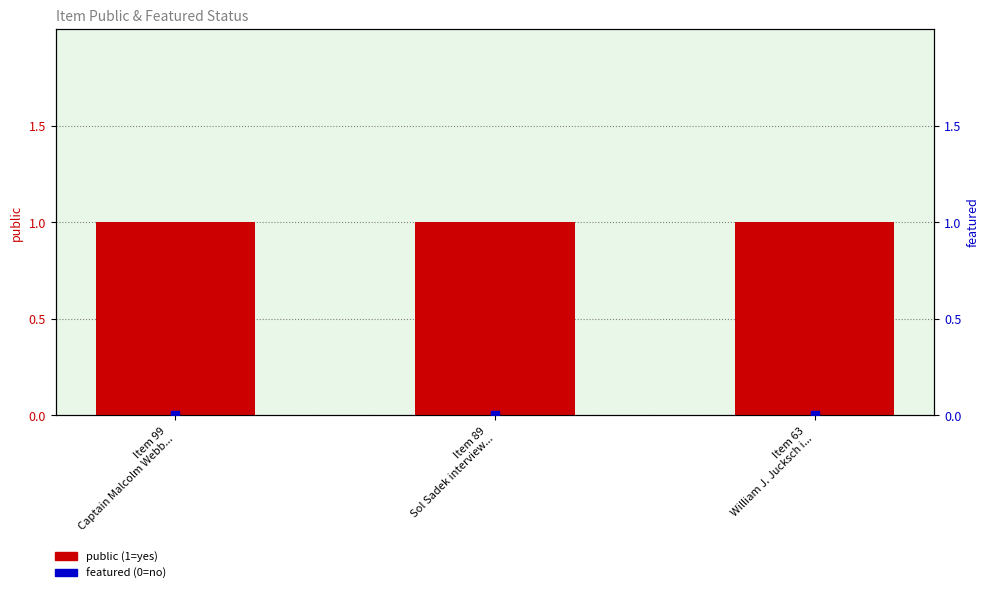

Which series reaches the maximum Y coordinate?

public